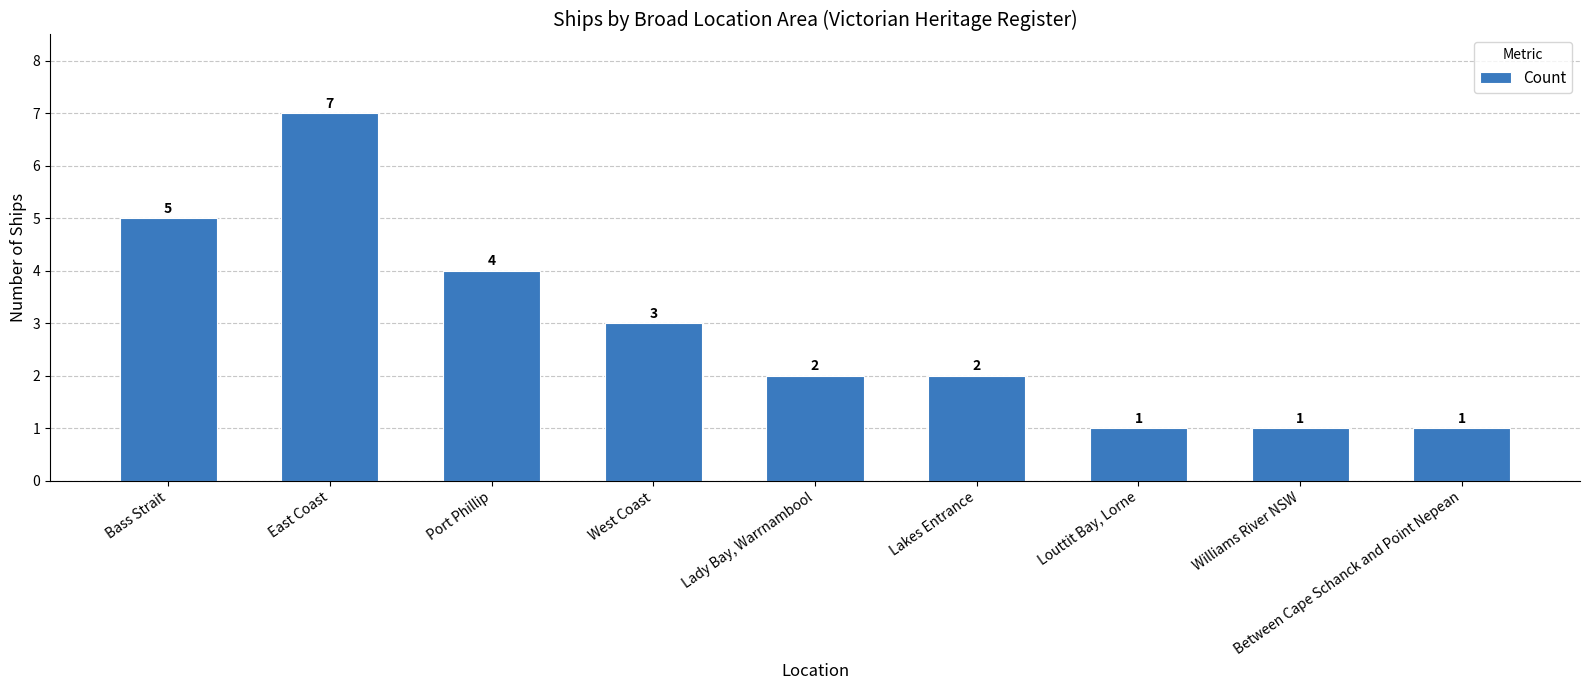

Reading left to right, what are all the values shown in this chart?

5	7	4	3	2	2	1	1	1